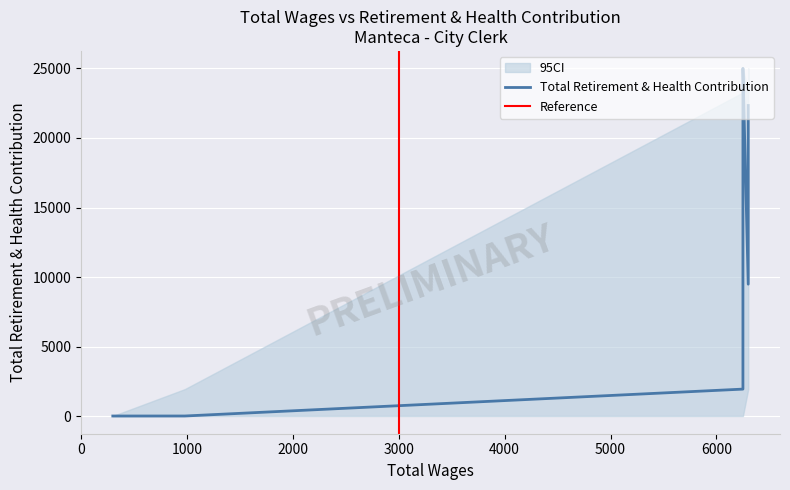

What is the value of the 7th point from the left?

23